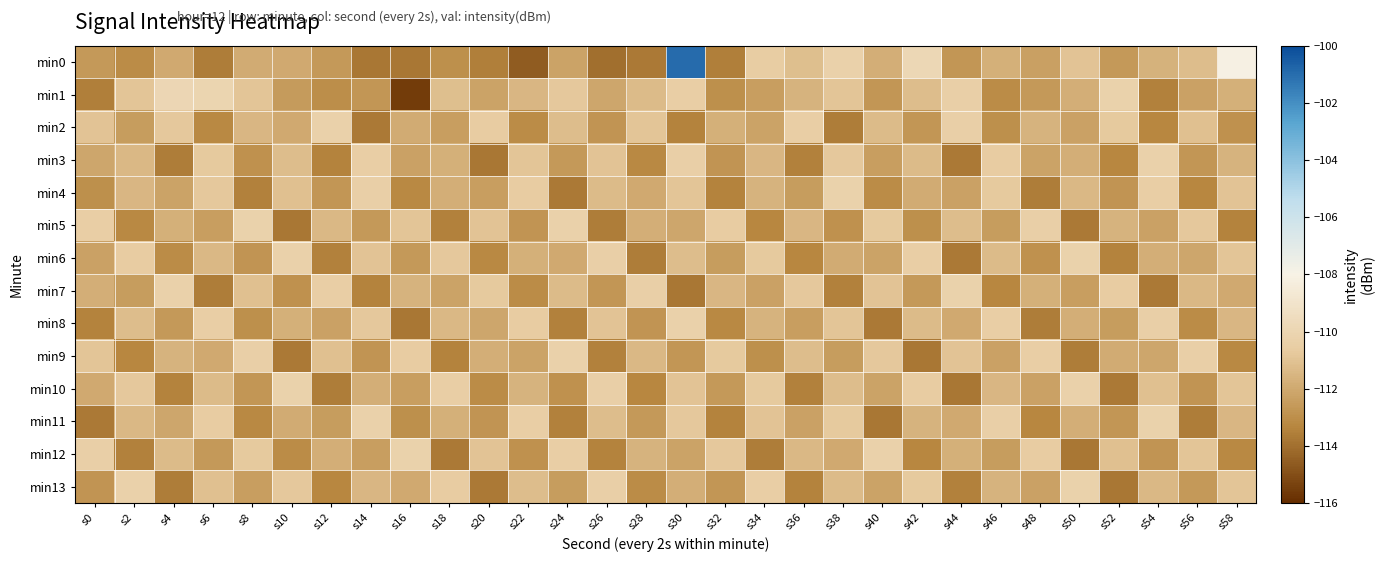

Count the number of data series in this chart.

14